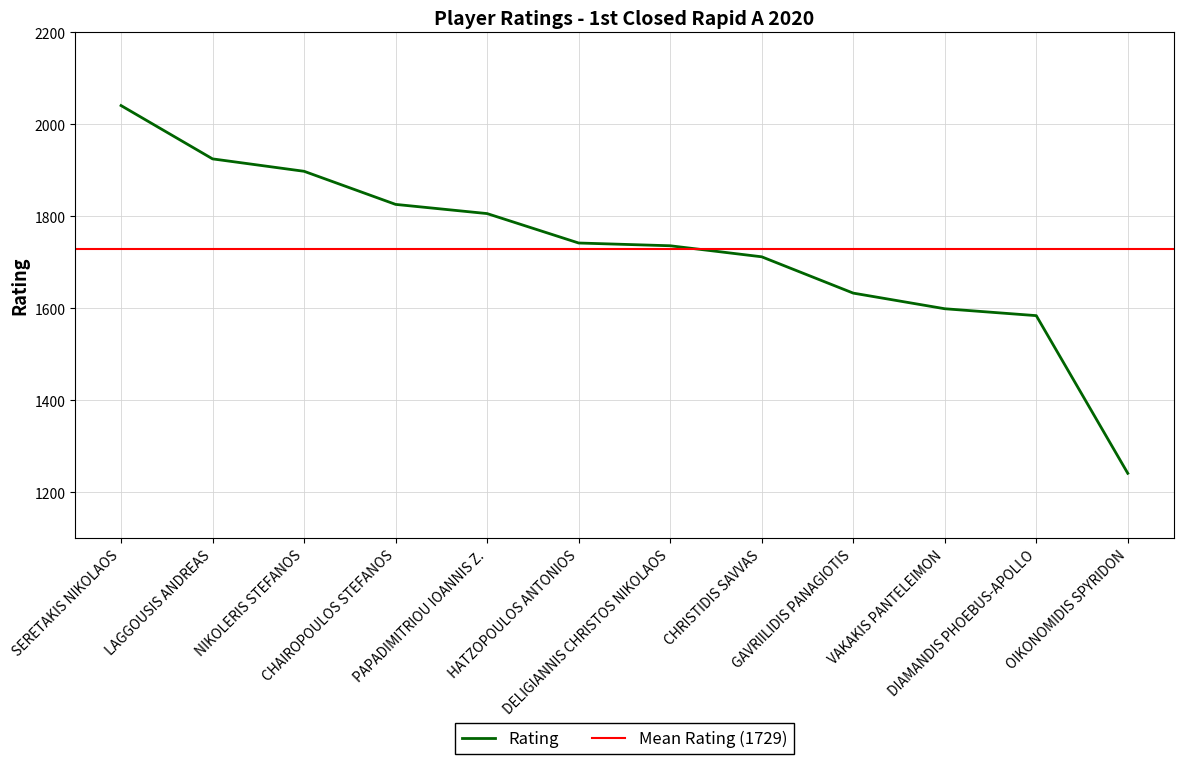

What is the label of the 8th point from the left?

CHRISTIDIS SAVVAS